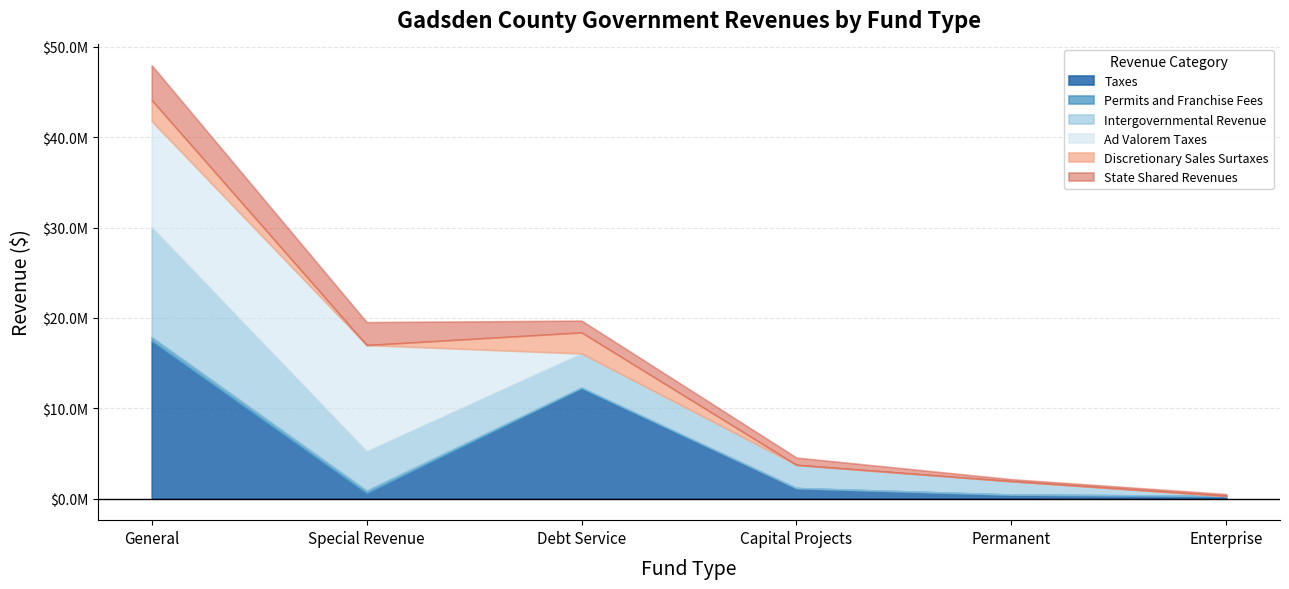

What are all the series names shown in the legend?

Taxes, Permits and Franchise Fees, Intergovernmental Revenue, Ad Valorem Taxes, Discretionary Sales Surtaxes, State Shared Revenues